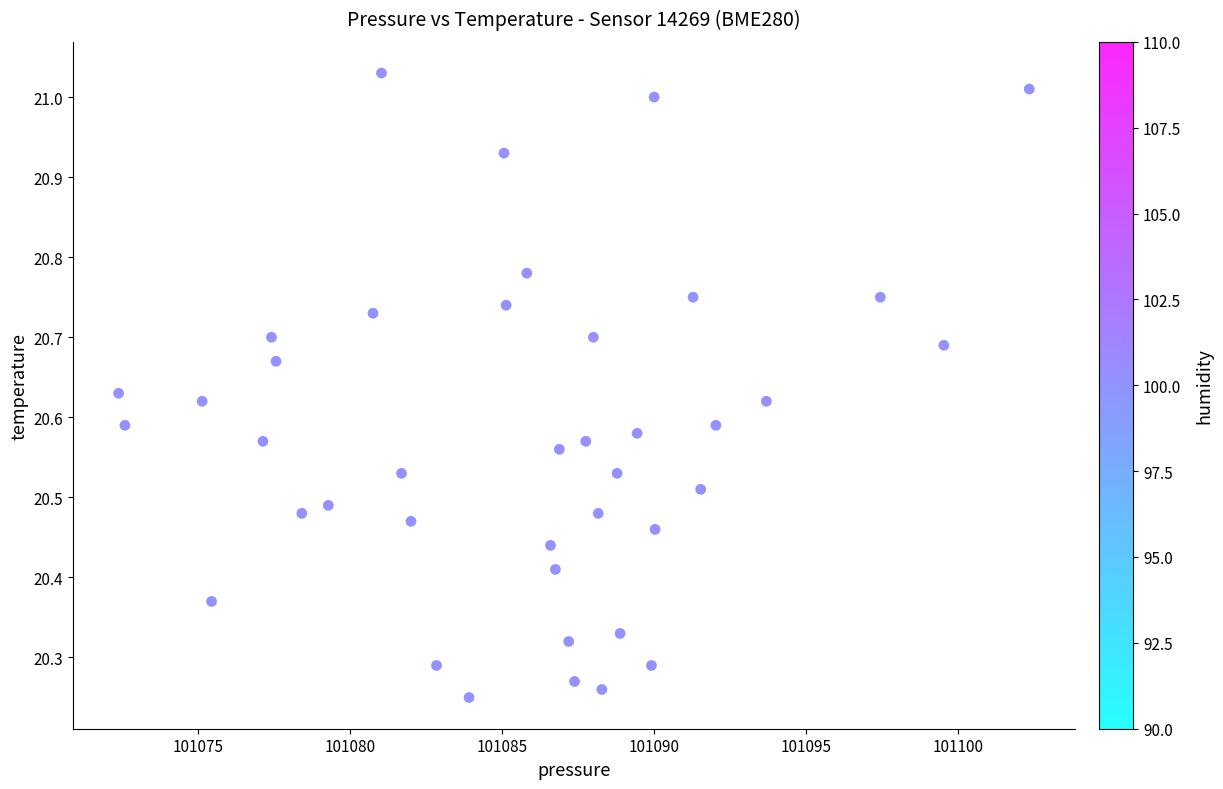

What is the range of X values (max minus min)?

30.0